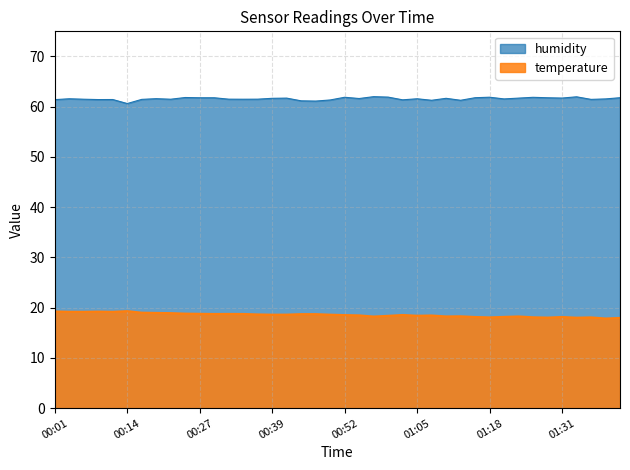

True or false: humidity and temperature cross at least once.

False